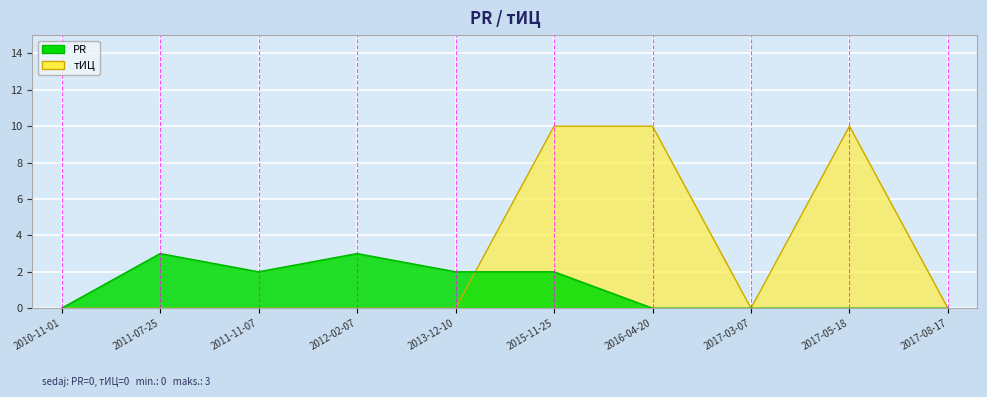

What is the average value of the тИЦ series?

3